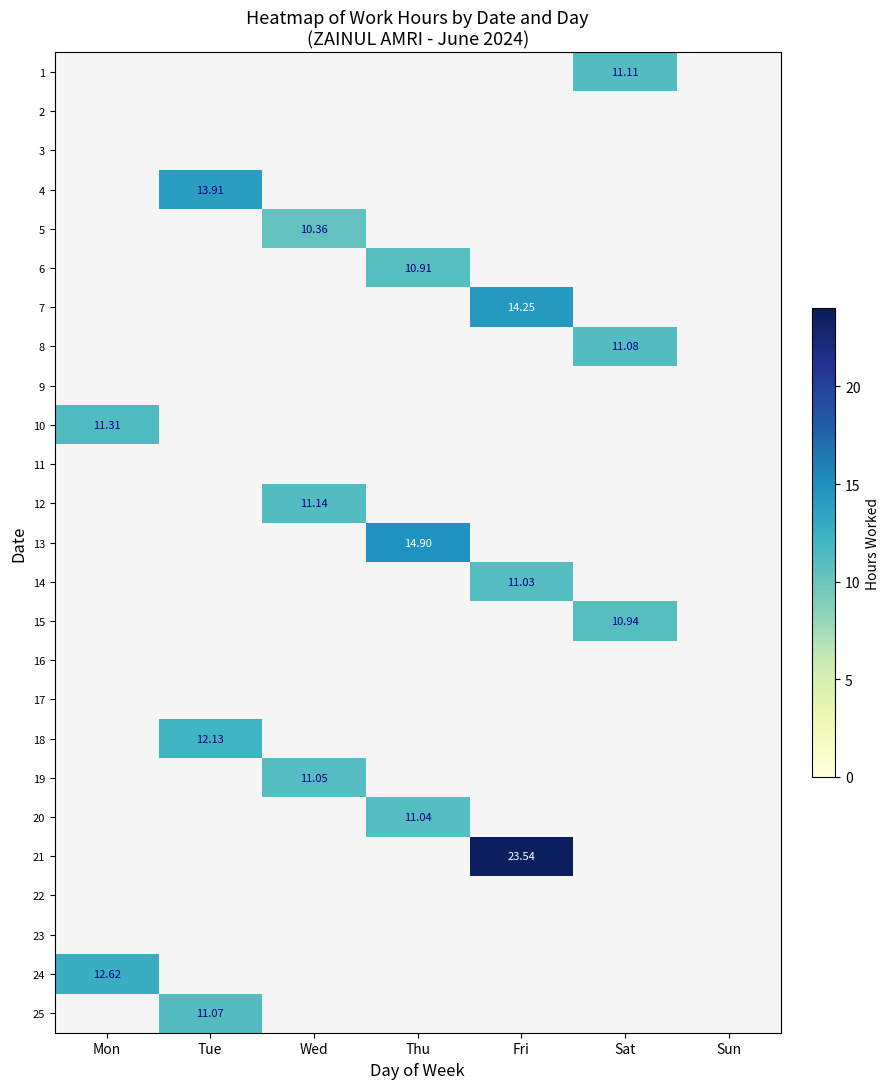

The value of 10 at Mon is 7.0. True or false?

False